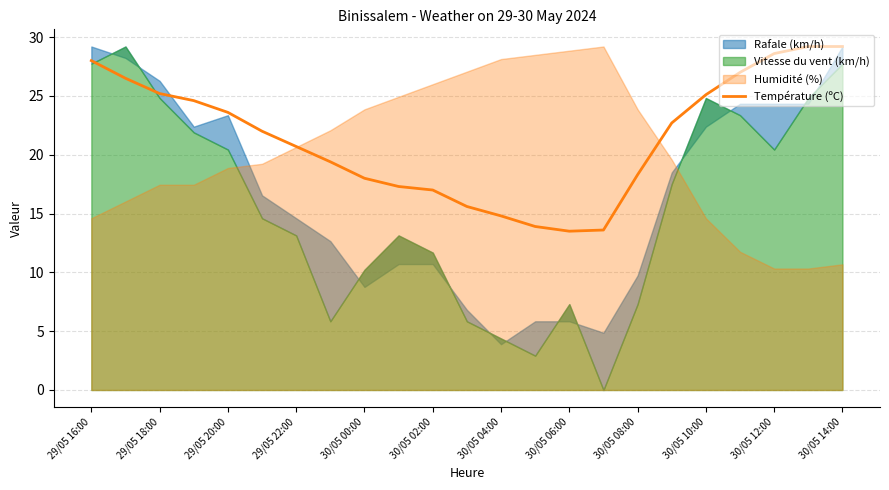

What is the highest value of the Température (ºC) series?

29.2